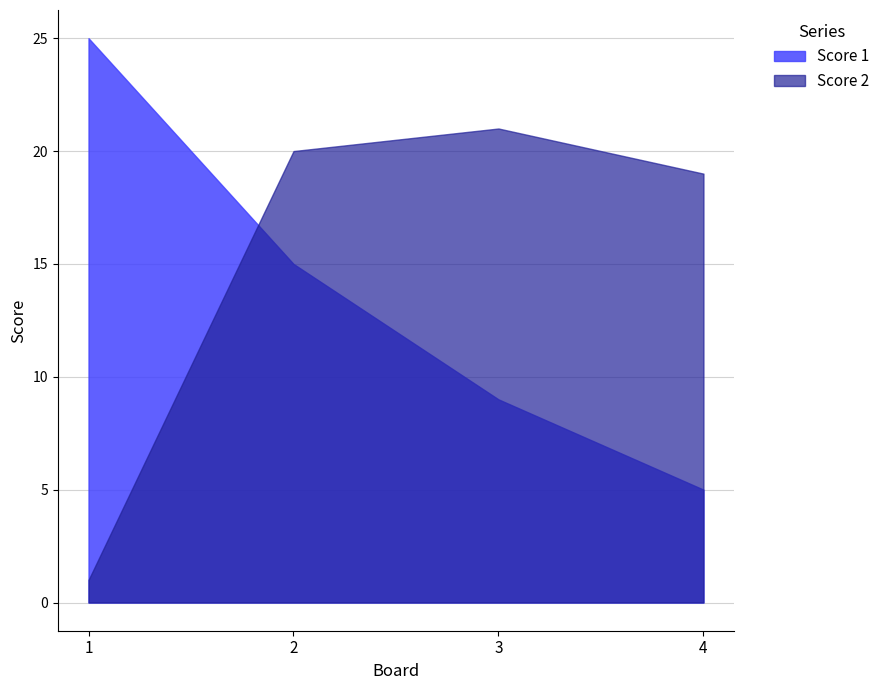

List the labels in order of Score 2 value, largest first.

3, 2, 4, 1